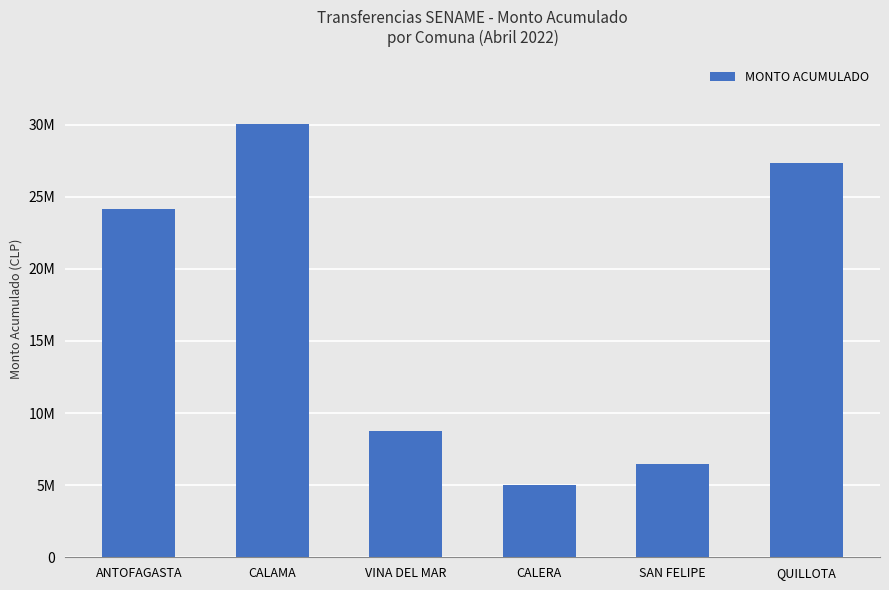

Which has a higher value, SAN FELIPE or ANTOFAGASTA?

ANTOFAGASTA